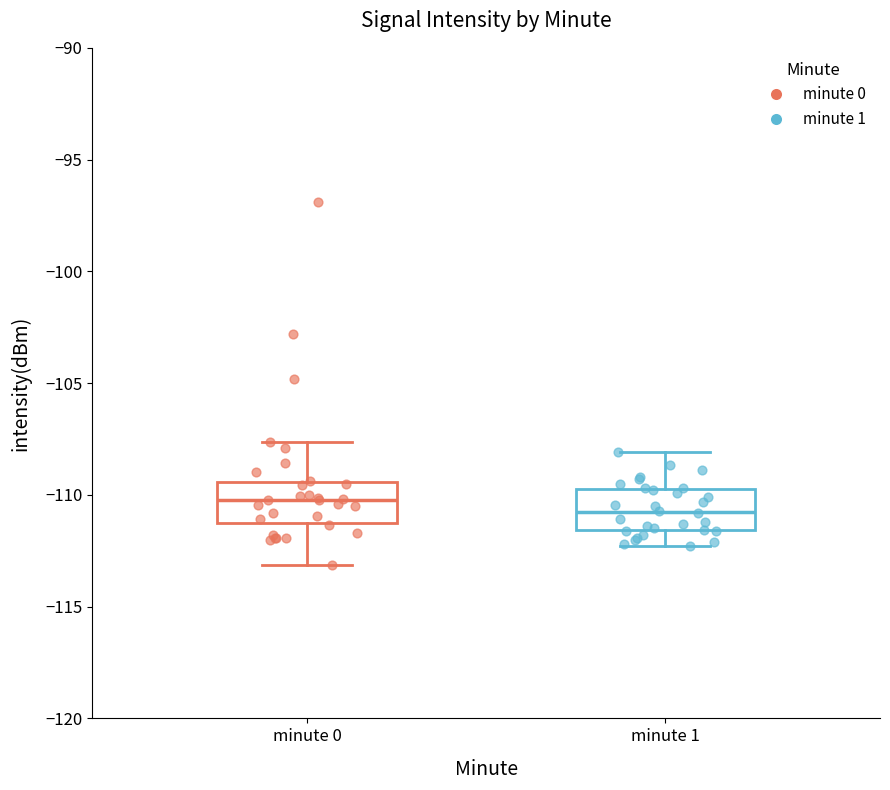

Which box has the highest median line?

minute 0